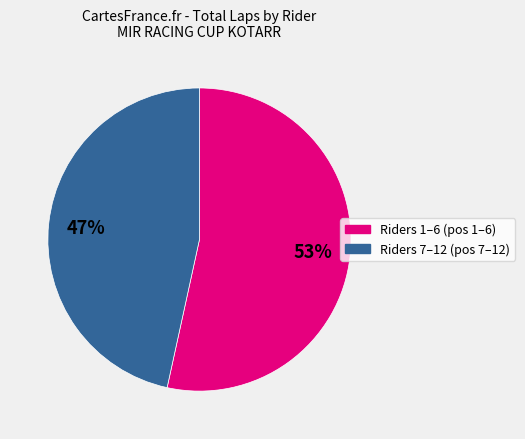

To the nearest percent, what is the average slice percentage?

50%